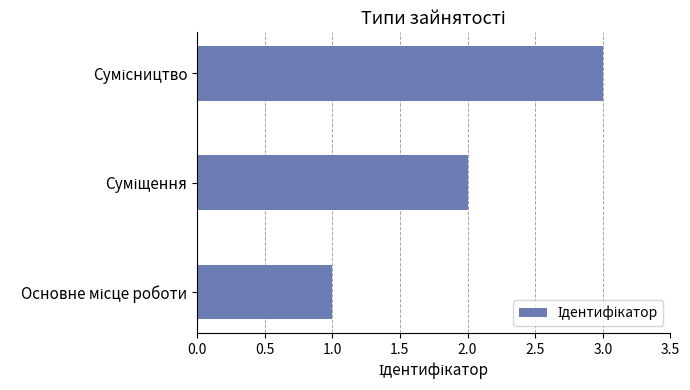

What is the sum of all values?

6